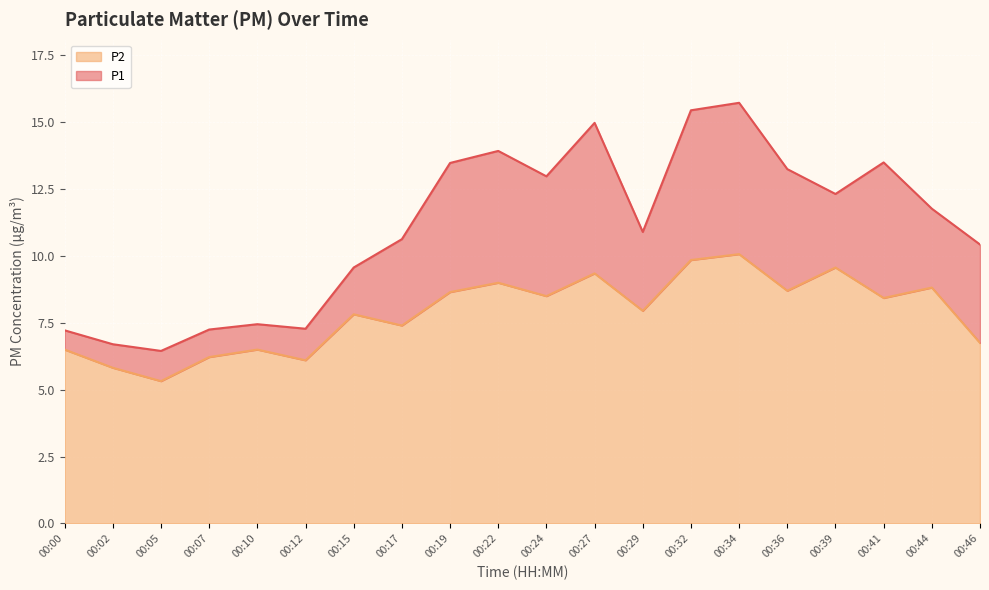

At which category is the sum across all series the highest?

00:34